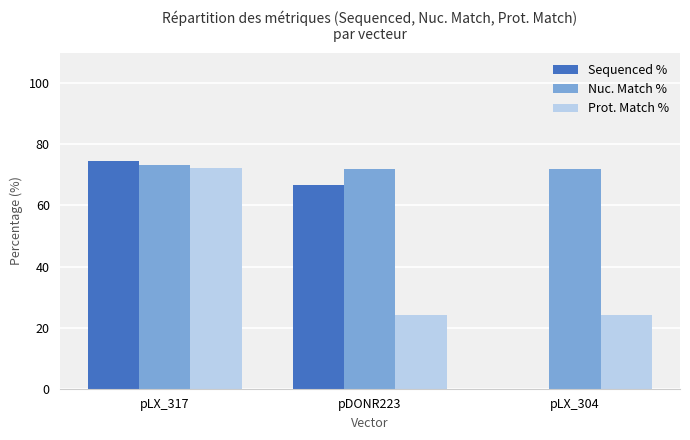

Is it true that Nuc. Match % equals 94.7 at pLX_304?

False